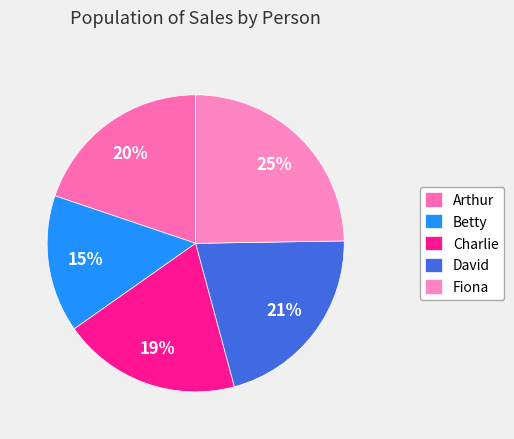

Does Betty represent more than half of the total?

No